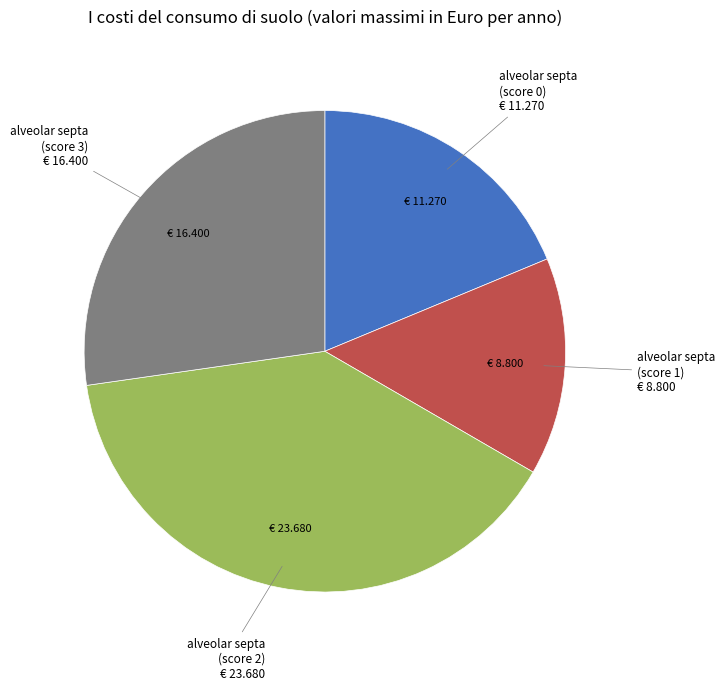

Does any single category account for the majority?

No